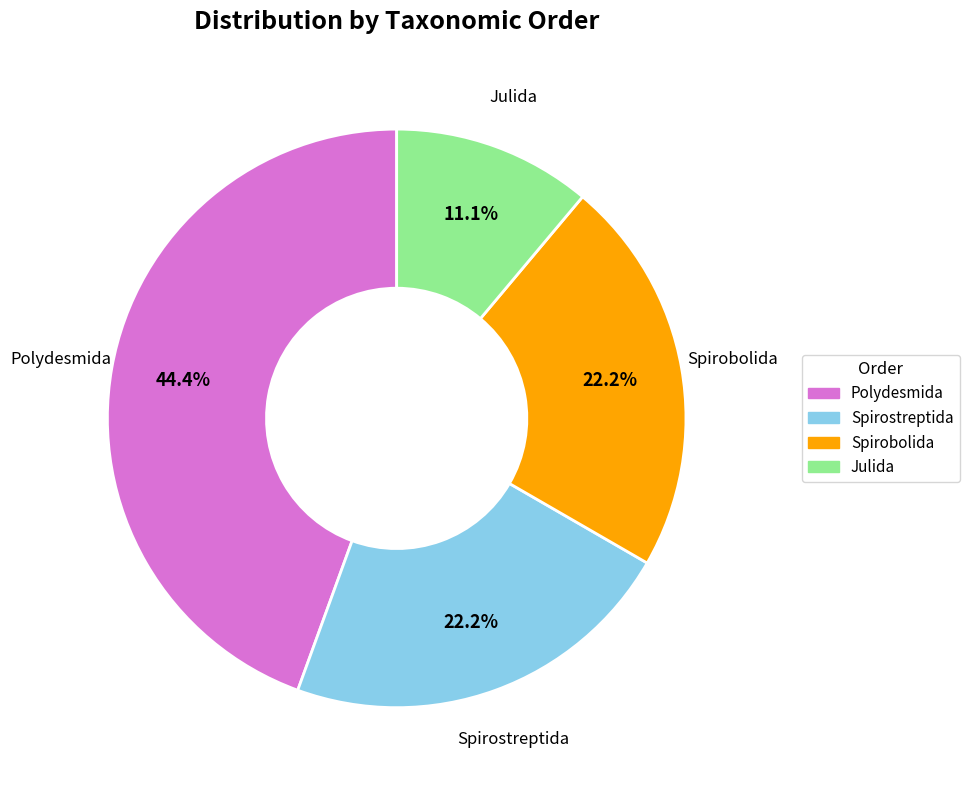

To the nearest percent, what is the average slice percentage?

25%